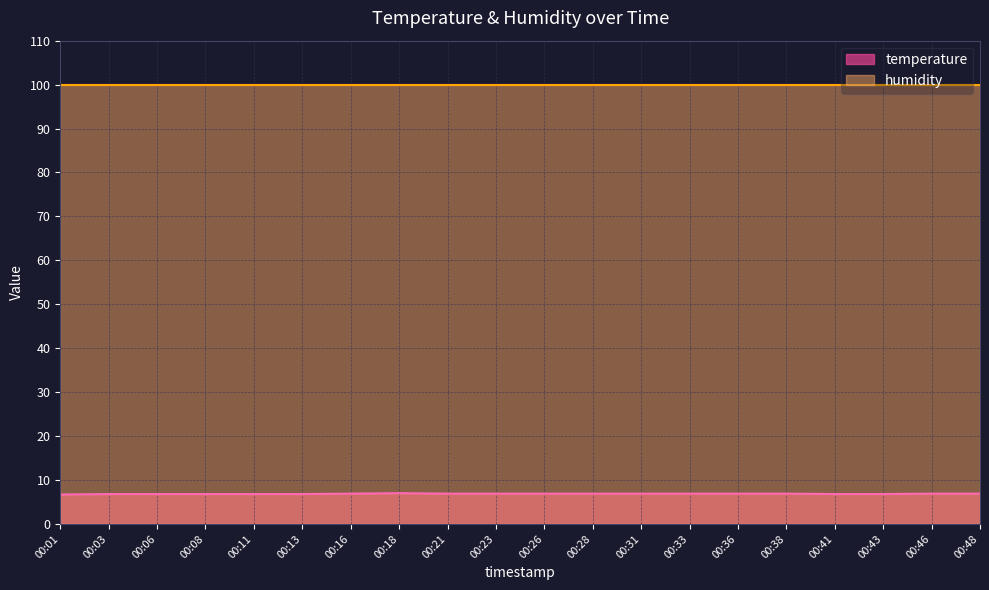

What is the difference between the maximum and minimum values?

0.3